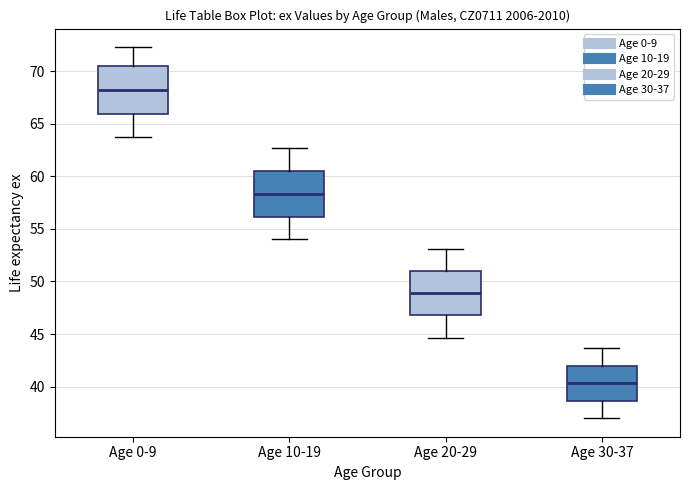

Which box's median line is the highest?

Age 0-9